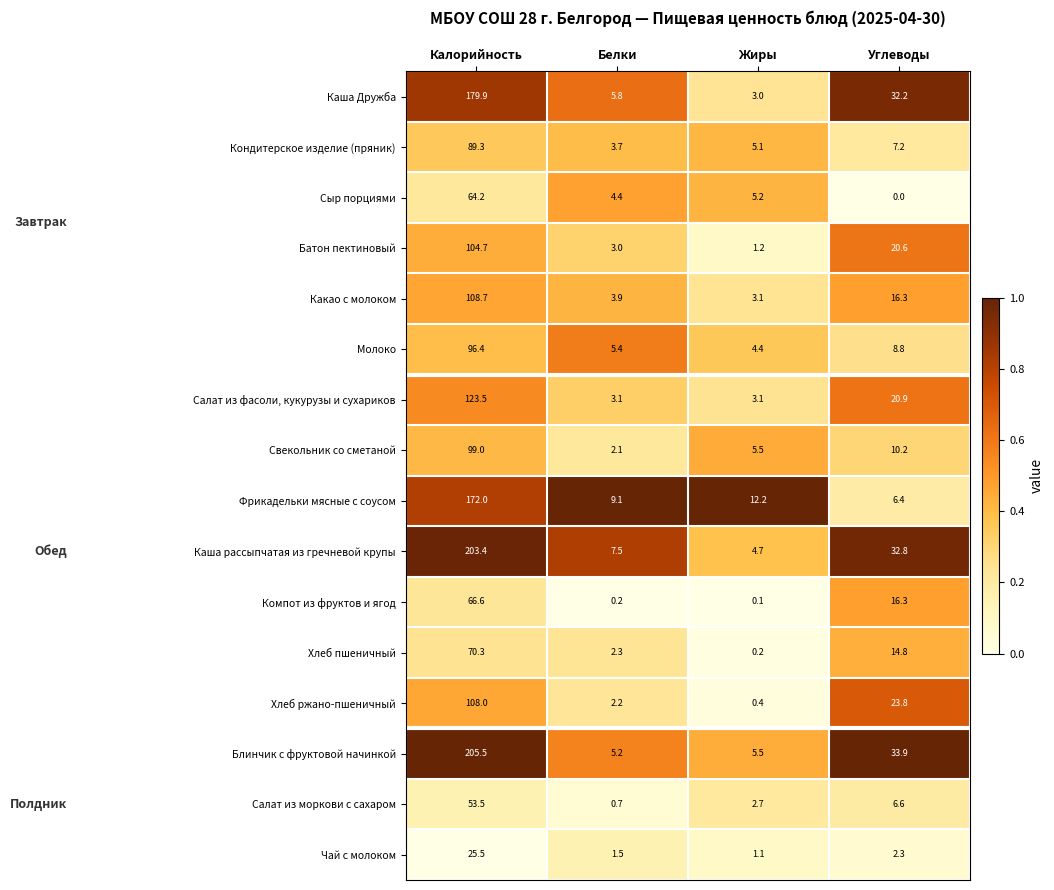

Which label corresponds to the smallest value in the chart?

Углеводы